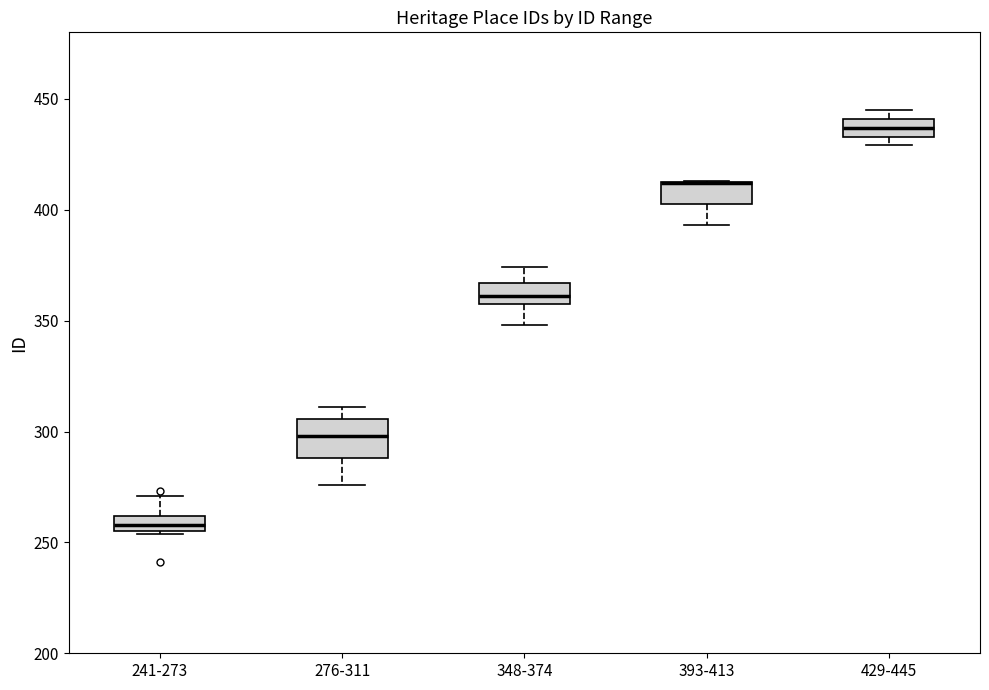

Comparing the boxes themselves (not the whiskers), which one is the tallest?

276-311